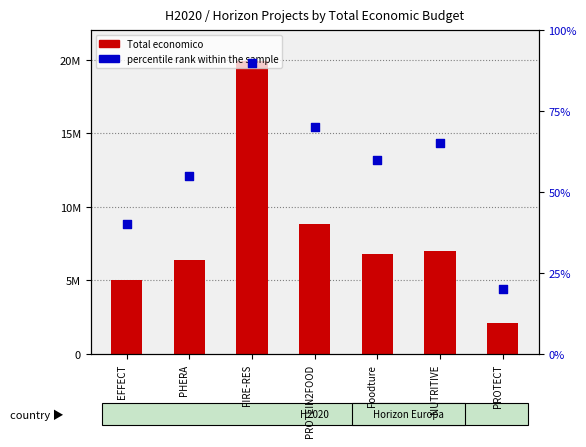

What is the total value across all series at PROTEIN2FOOD?

8817707